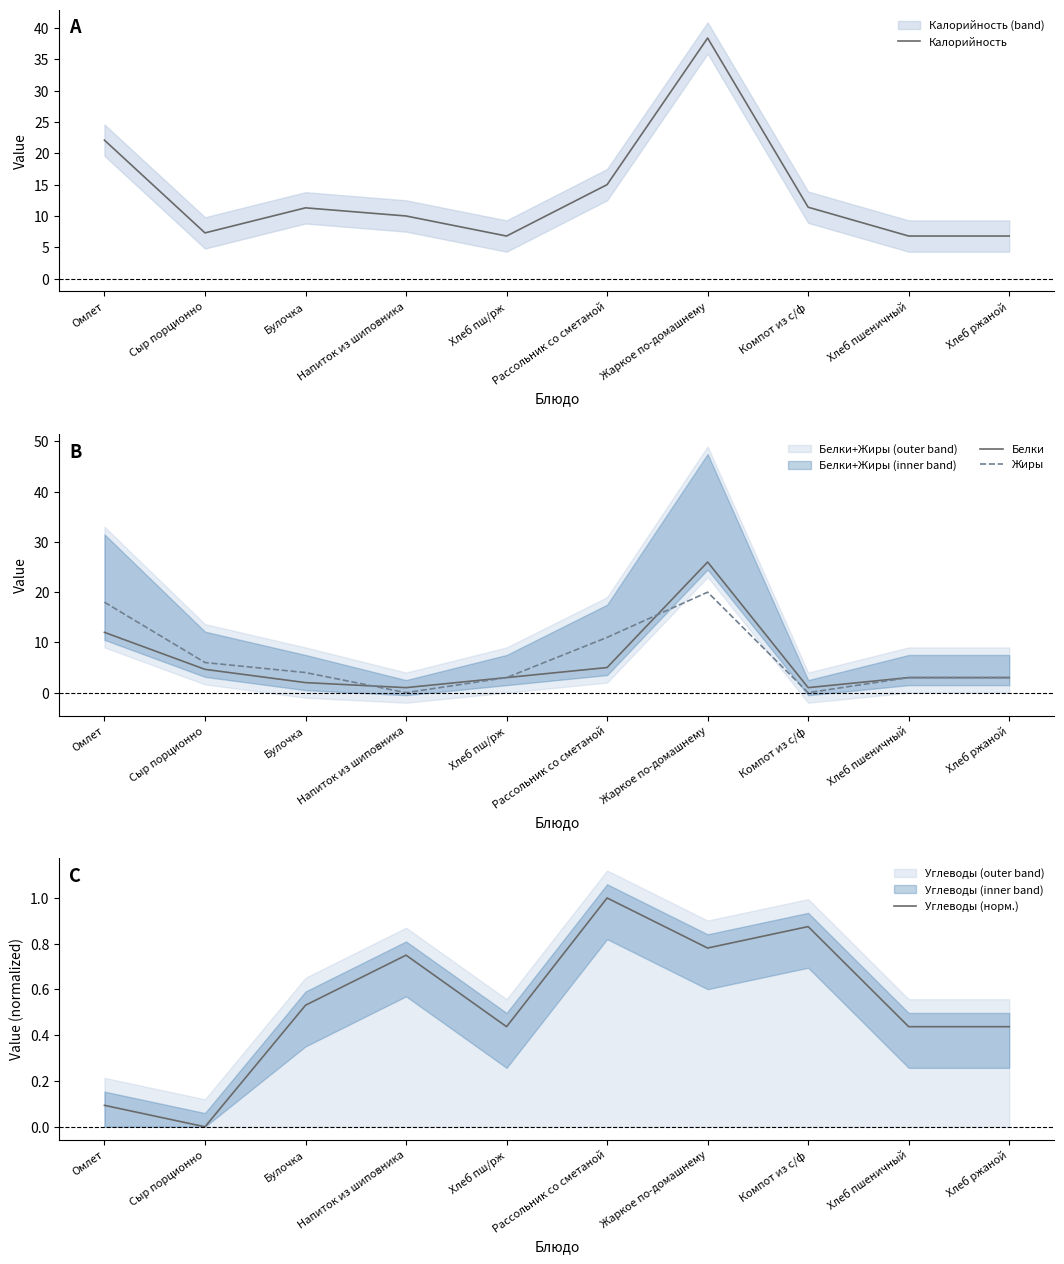

What position from the left is Сыр порционно?

2